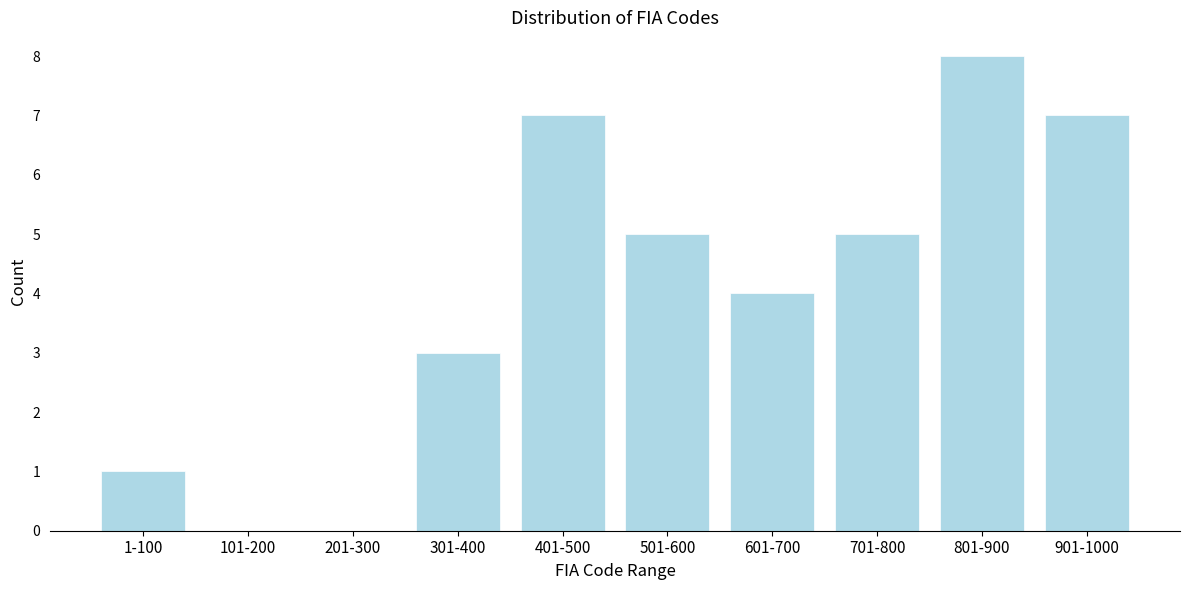

Reading left to right, extract all data points from this chart.

1-100=1	101-200=0	201-300=0	301-400=3	401-500=7	501-600=5	601-700=4	701-800=5	801-900=8	901-1000=7